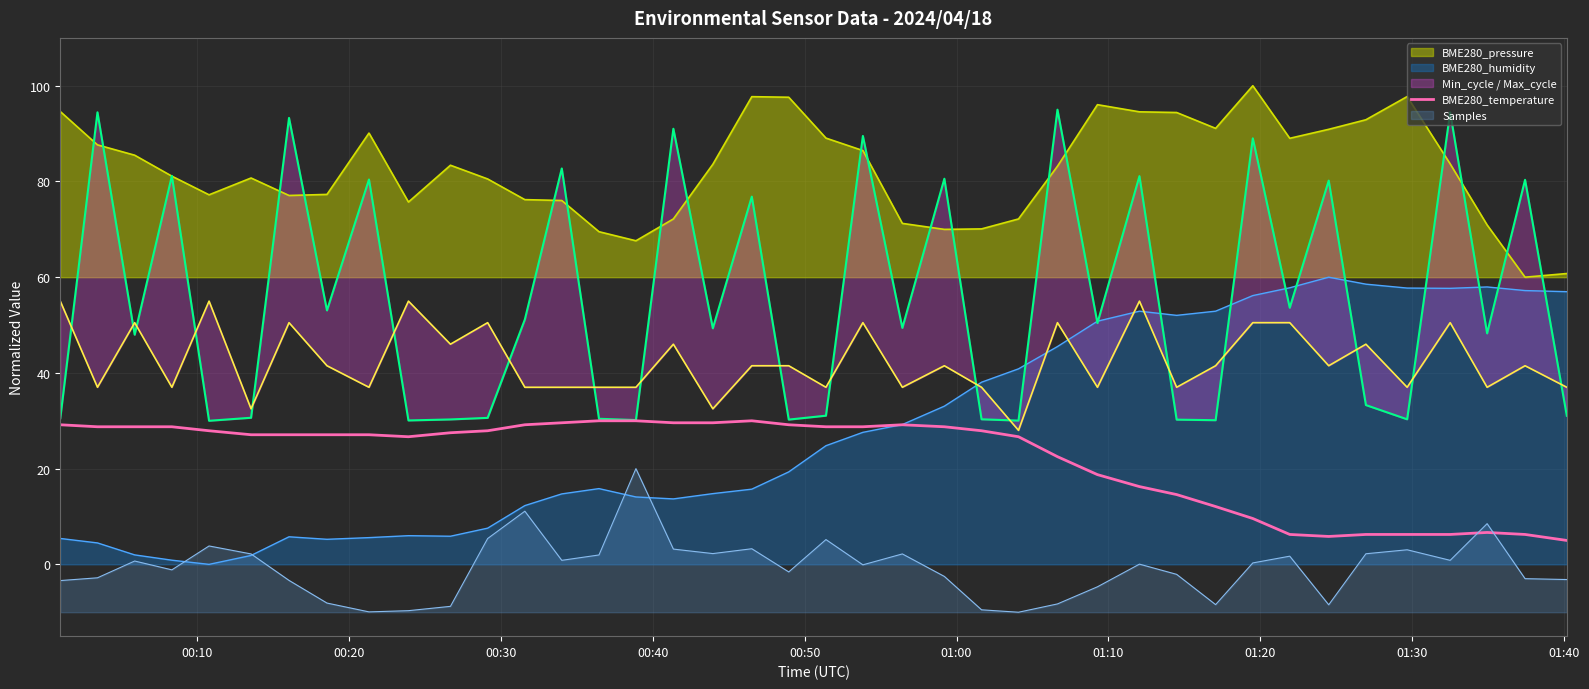

What is the highest value of the BME280_humidity series?

60.0